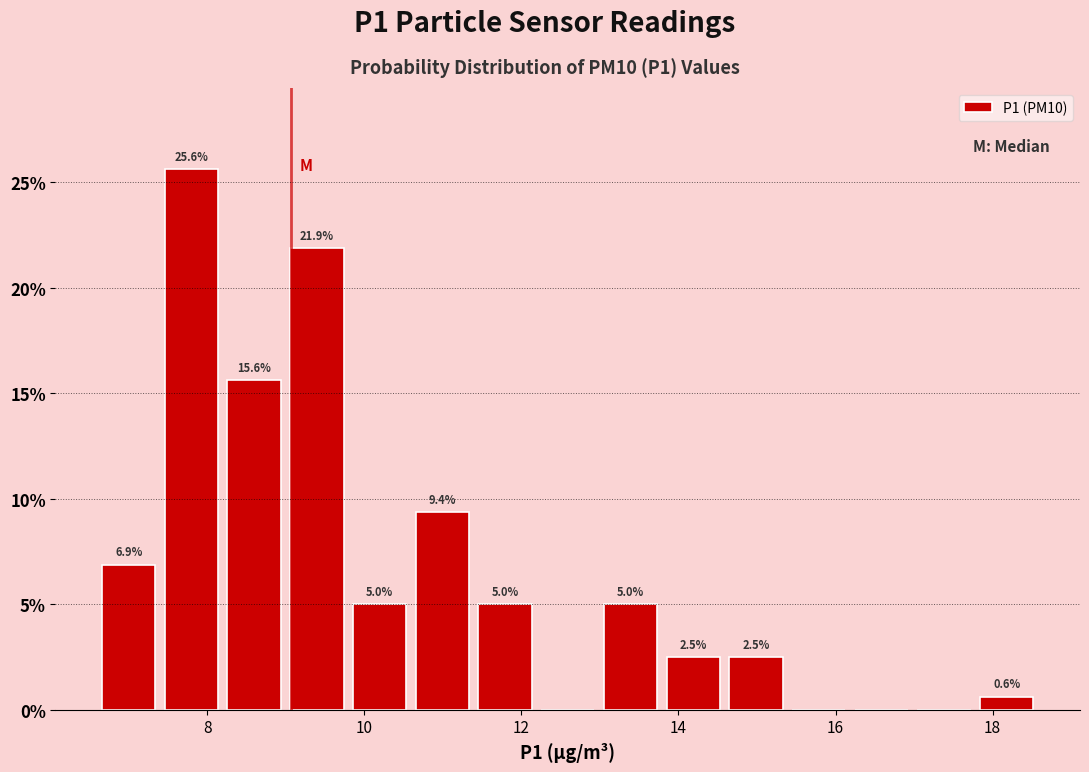

Read against the x-axis, roughly where is the centre of the tallest bar?

7.8